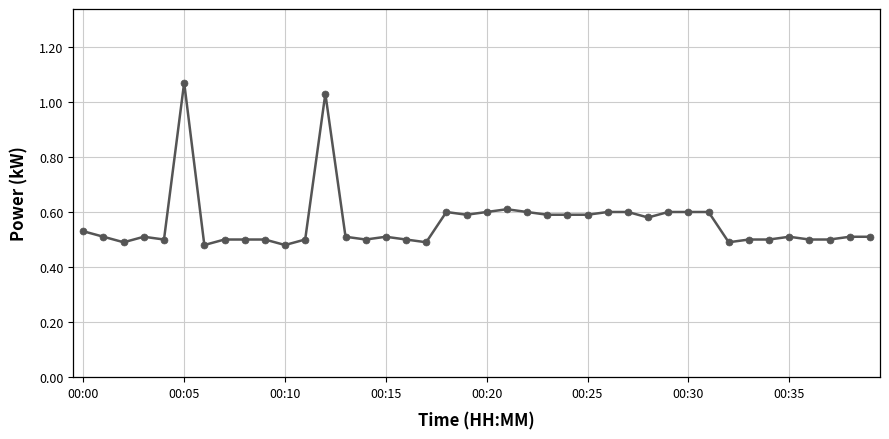

What is the sum of all values?

22.5